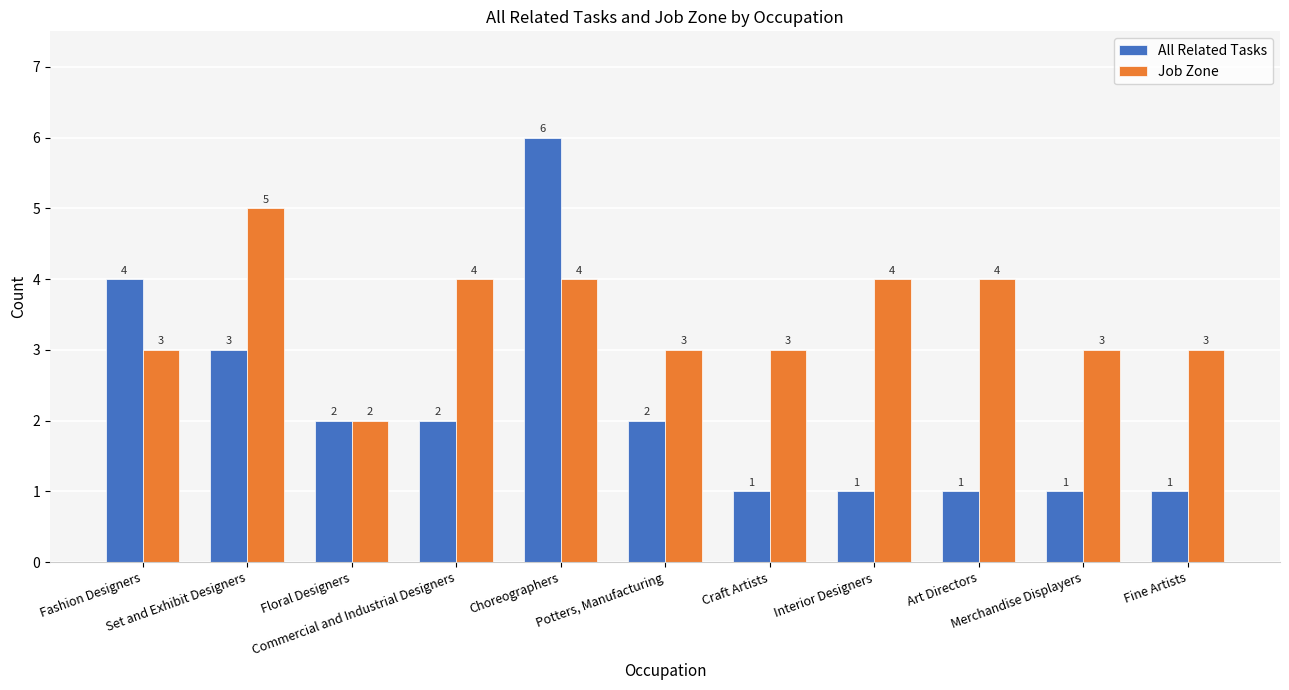

Rank the series at Fine Artists from highest to lowest value.

Job Zone, All Related Tasks